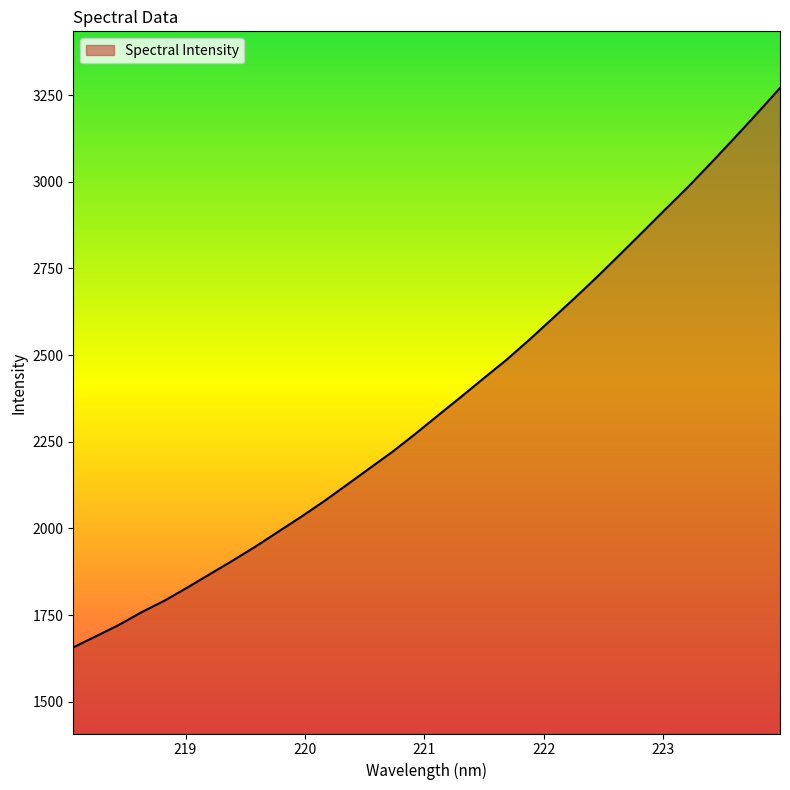

What is the smallest value displayed?

1656.6